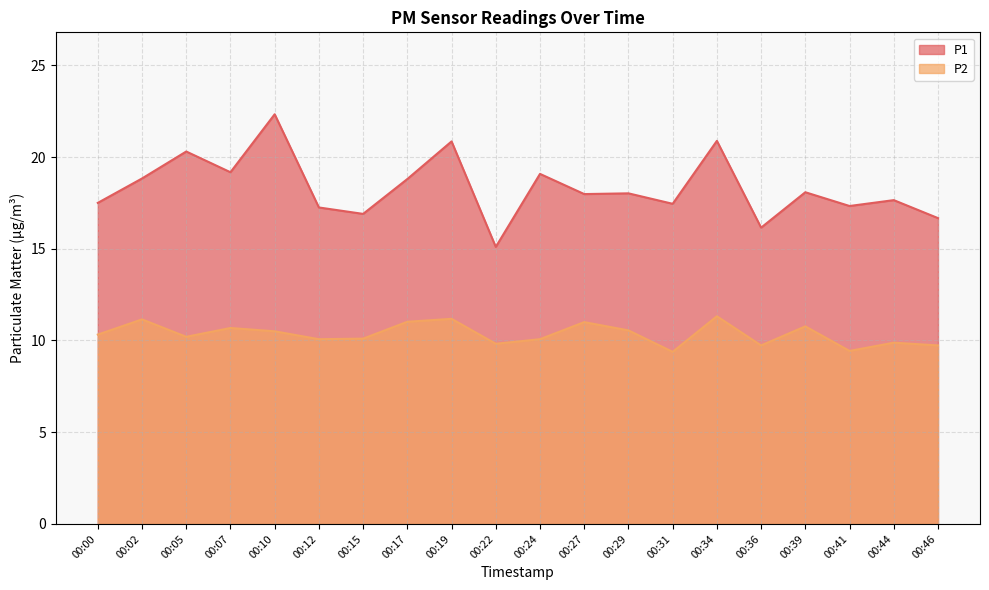

Which series changed the most between 00:19 and 00:22?

P1